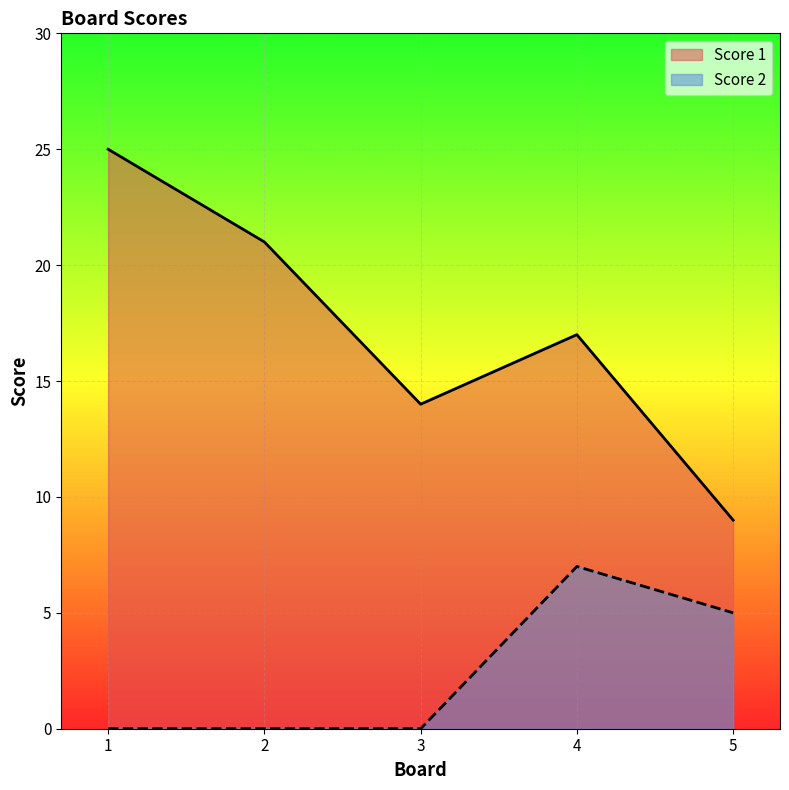

What is the difference between the Score 1 values at 1 and 2?

4